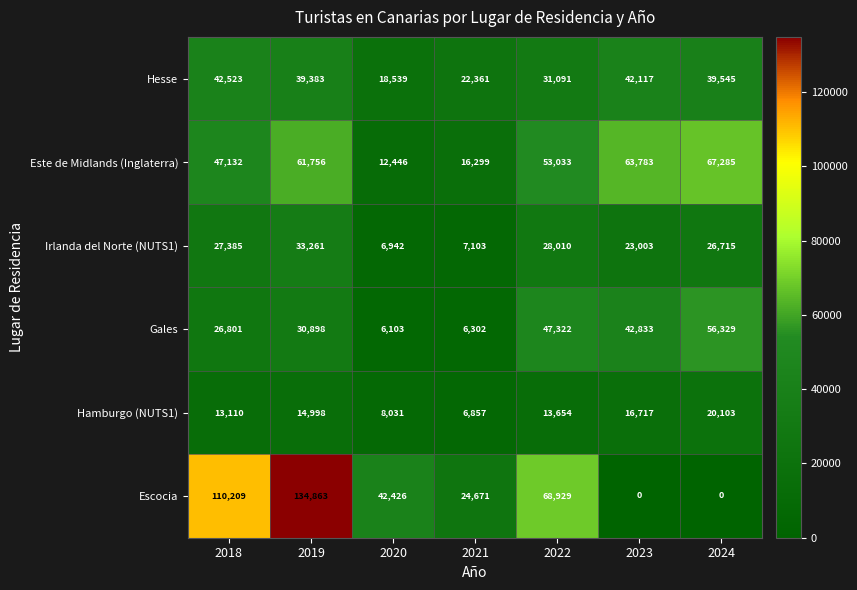

At how many categories does at least one series exceed 2455?

7